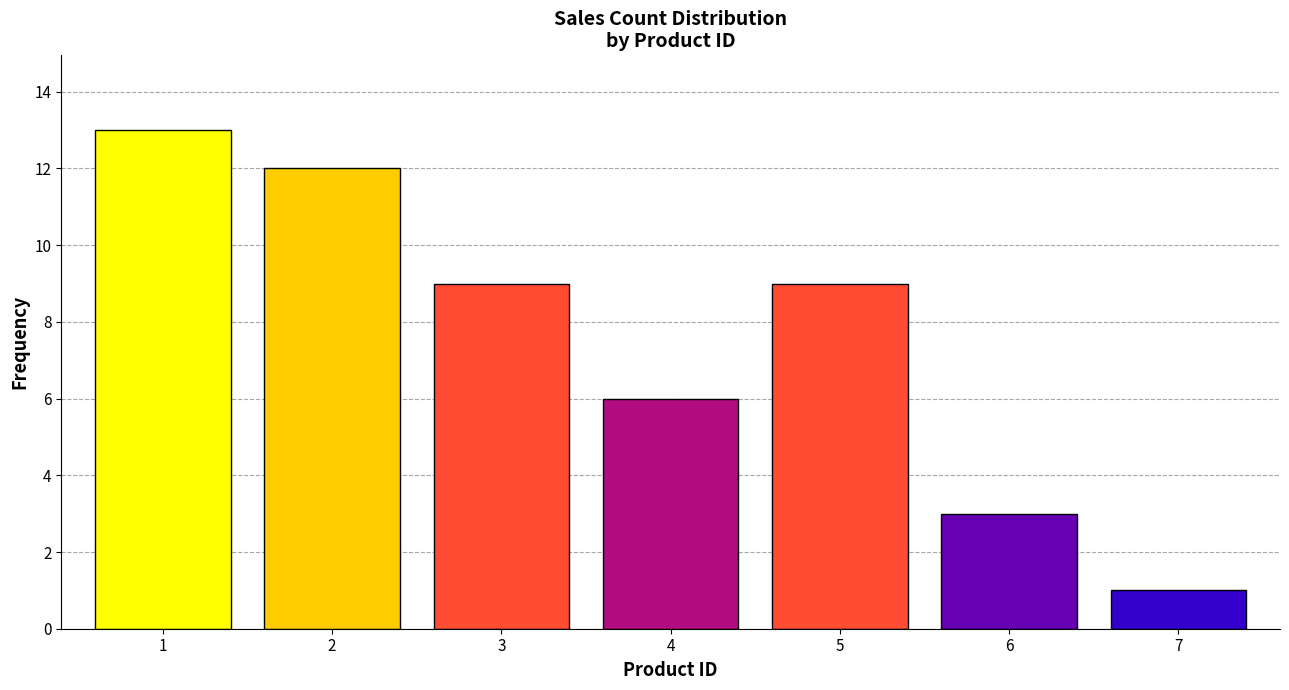

Reading left to right, extract all data points from this chart.

1=13	2=12	3=9	4=6	5=9	6=3	7=1